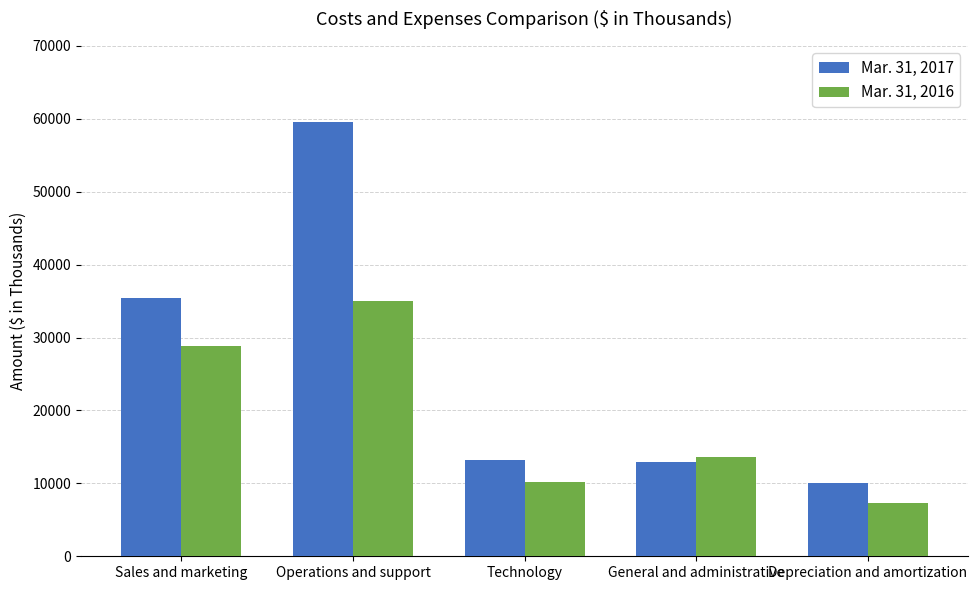

What is the difference between the highest and lowest values at Sales and marketing?

6605